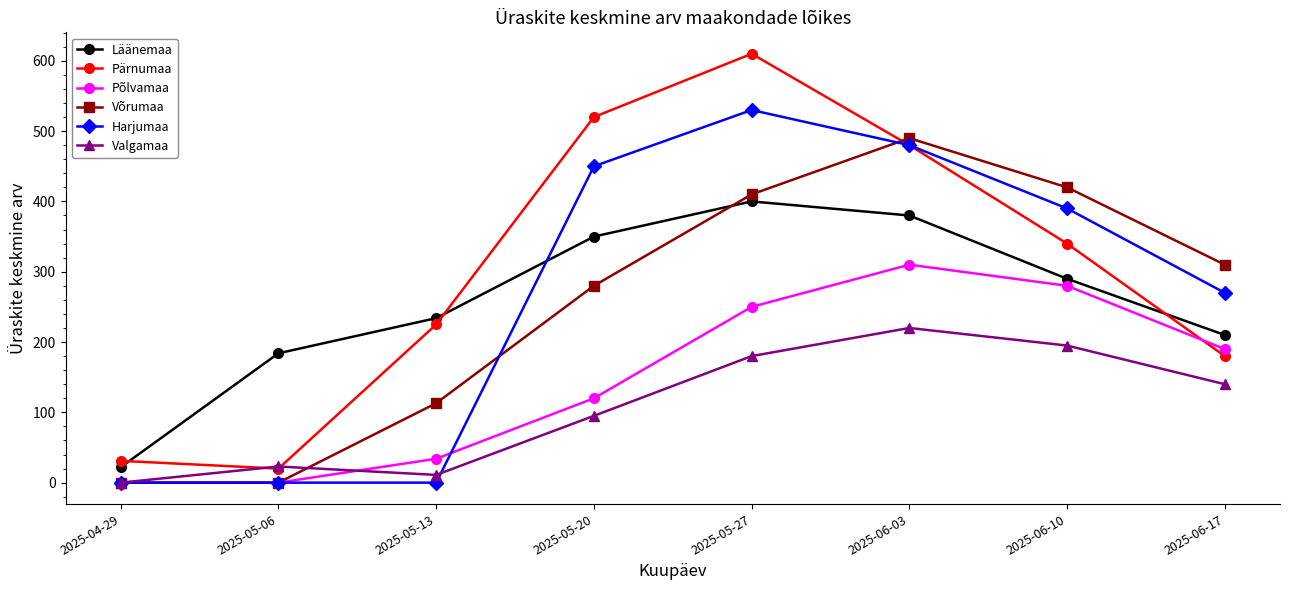

How many data points does each series have?

8